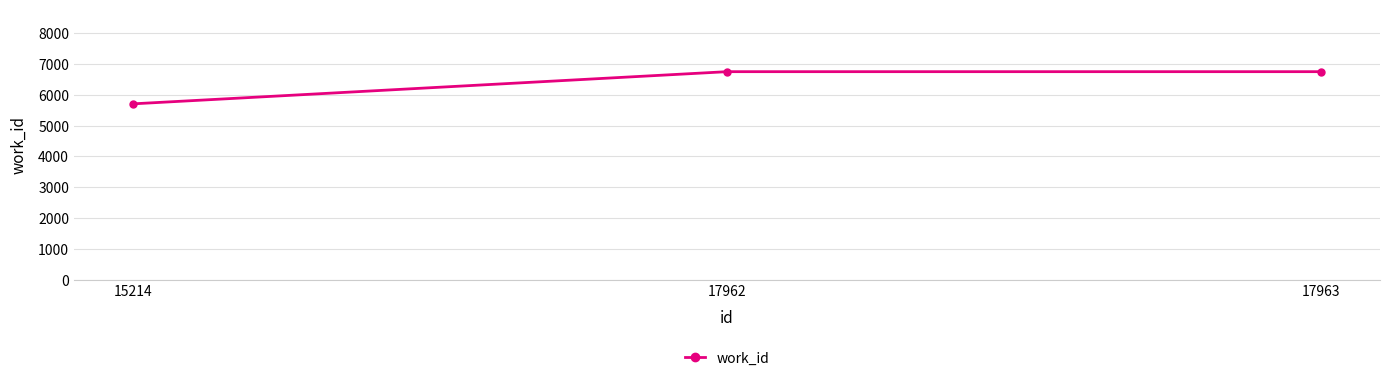

Count the values in the range 5704 to 6748.

3